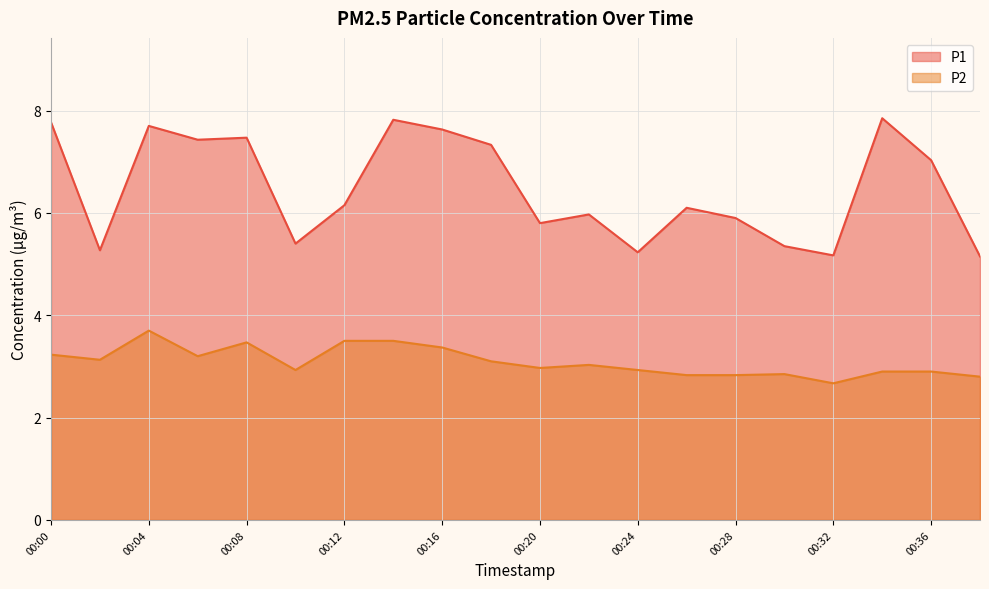

The P1 series shows 13.8 at 00:34. True or false?

False